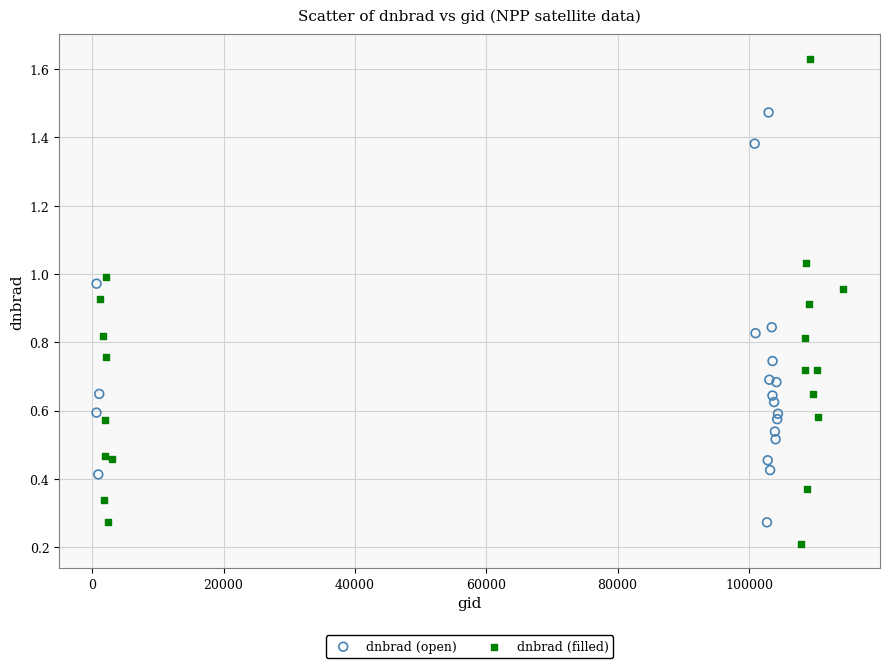

Which series reaches the maximum Y coordinate?

dnbrad (filled)